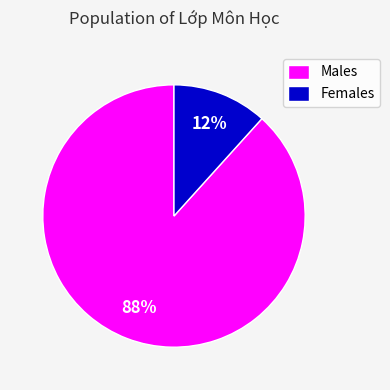

Does any single category account for the majority?

Yes